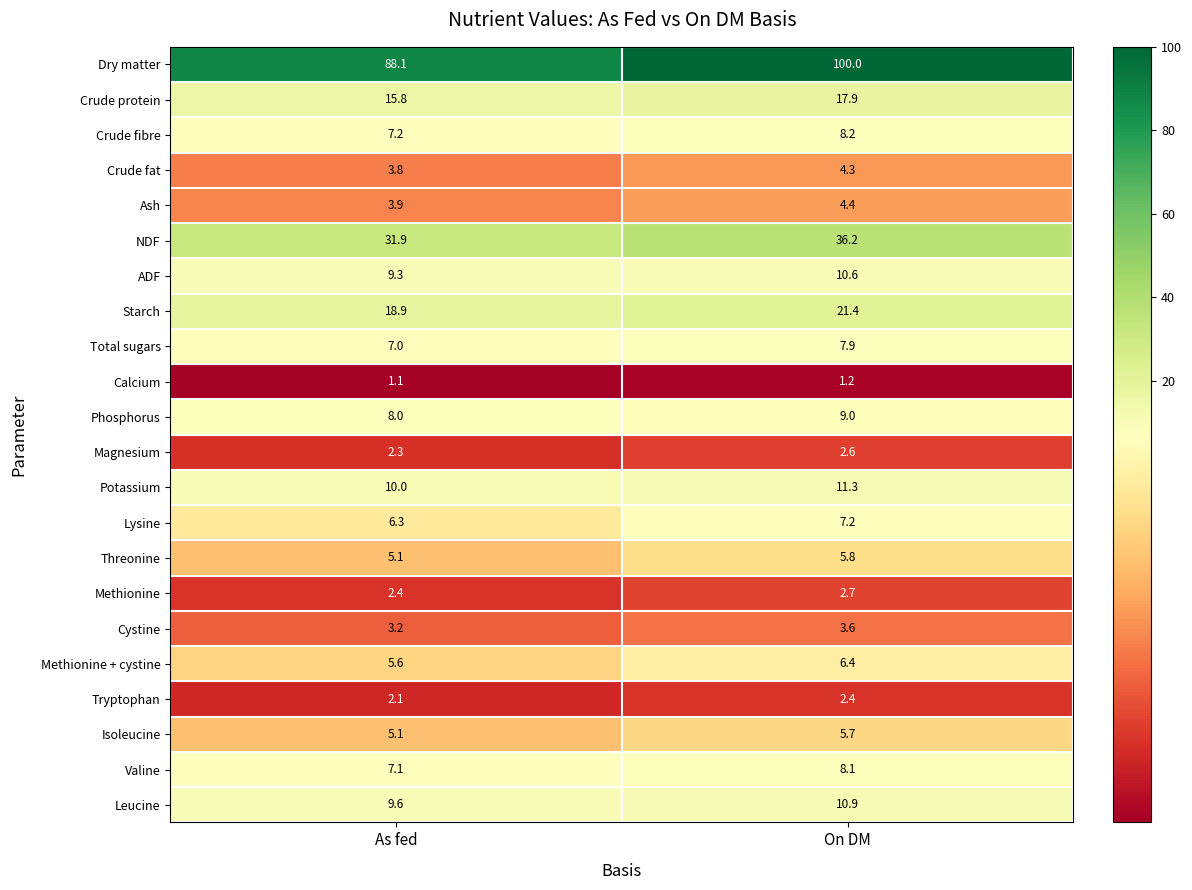

What is the maximum value shown in the chart?

100.0